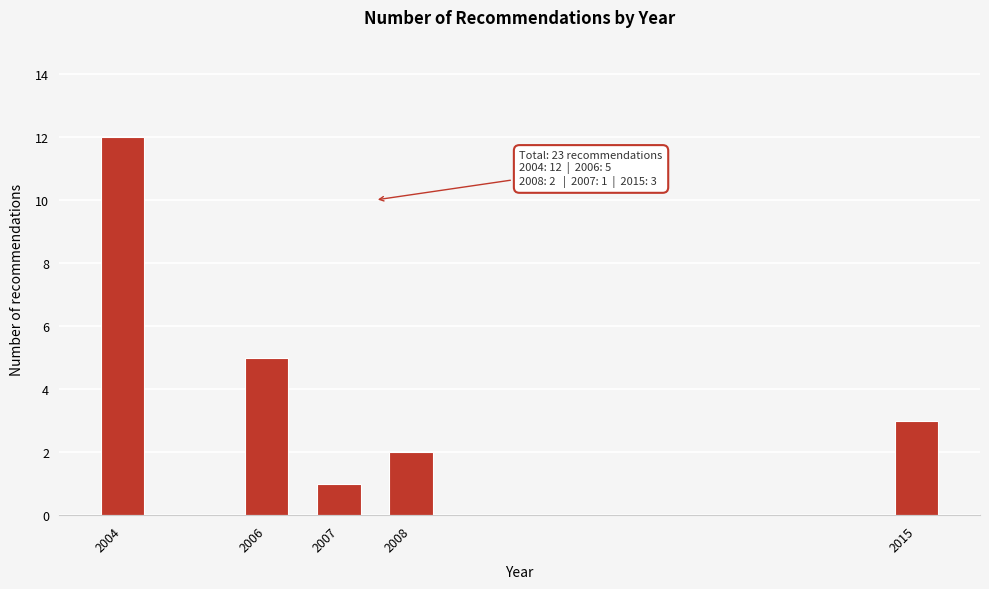

Reading left to right, extract all data points from this chart.

12	5	1	2	3